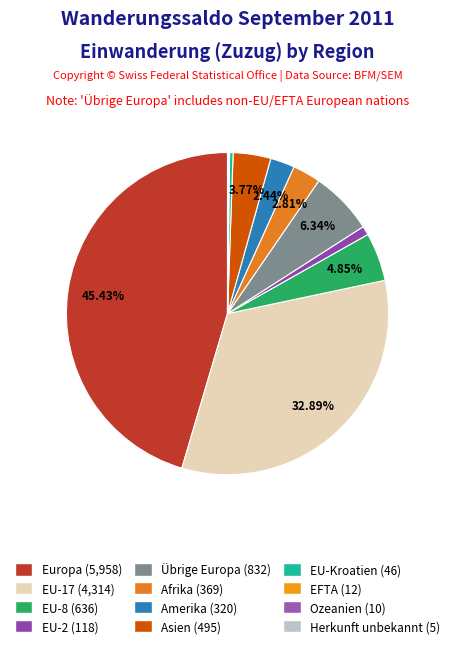

Which category has the biggest portion of the pie?

Europa